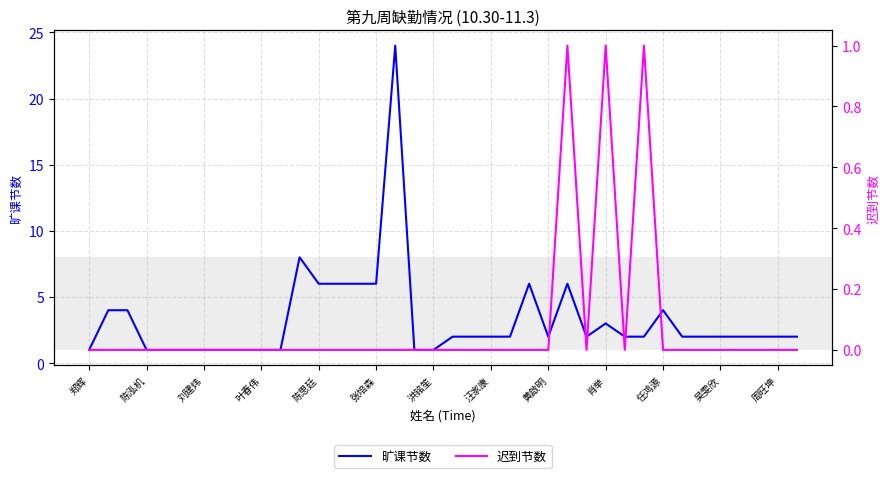

What is the highest value of the 旷课节数 series?

24